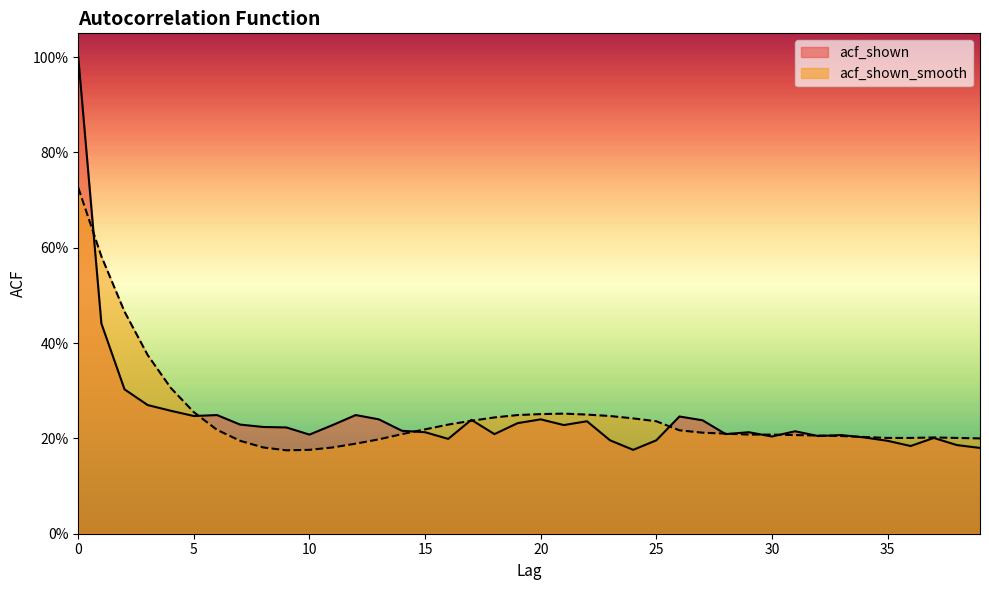

What is the difference between the second highest and second lowest values in the acf_shown_smooth series?

0.4